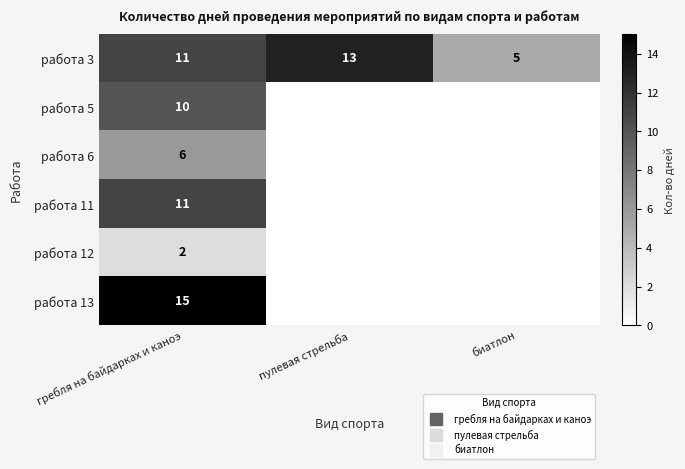

Is it true that работа 11 equals 4 at пулевая стрельба?

False